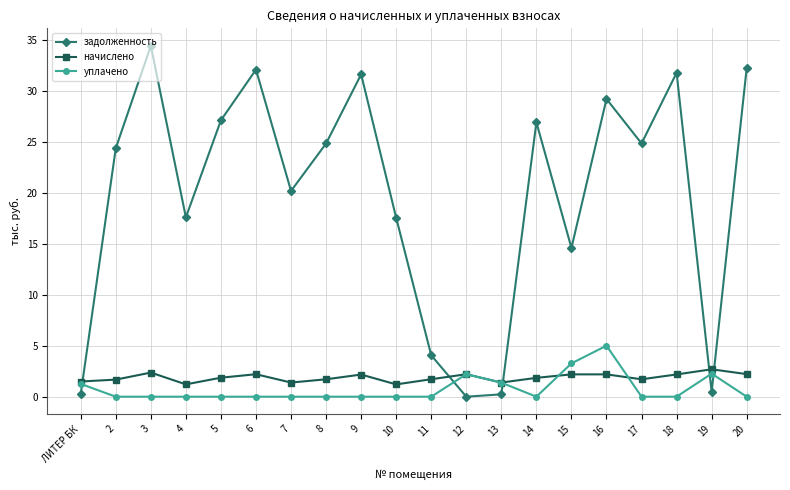

The value of начислено at 11 is 1.7. True or false?

True